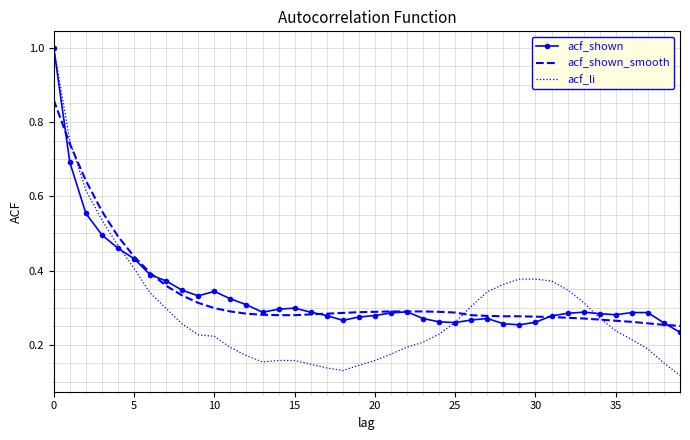

Which series has the largest range (max minus min)?

acf_li